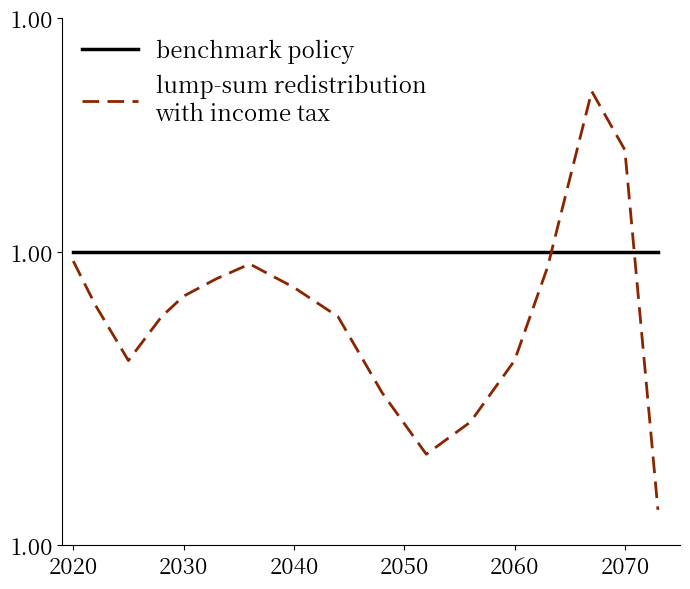

Does the chart display data point markers on the line(s)?

No